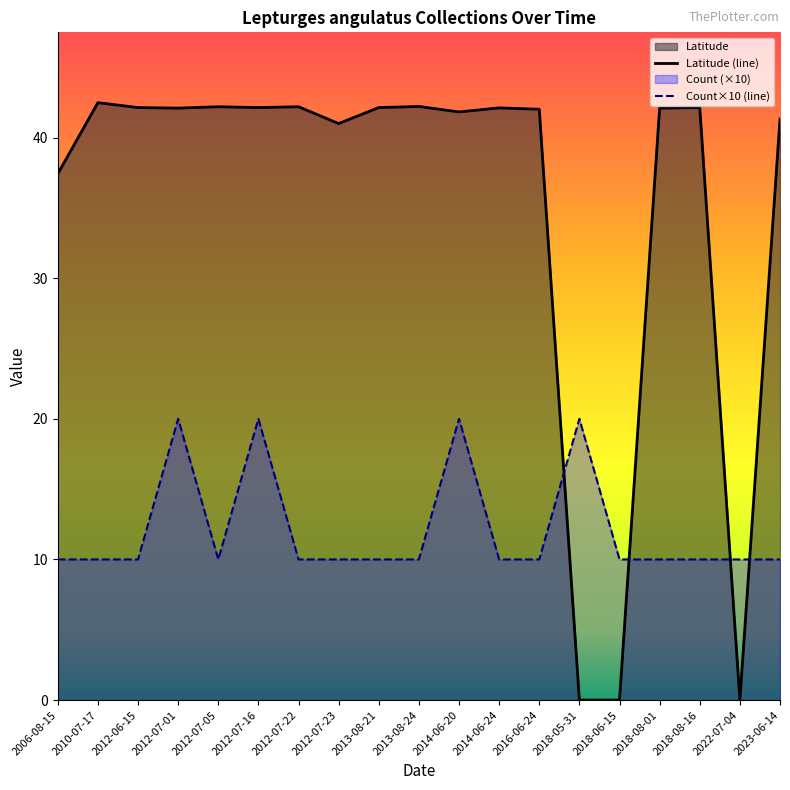

The value of Latitude at 2018-08-16 is 29.7. True or false?

False